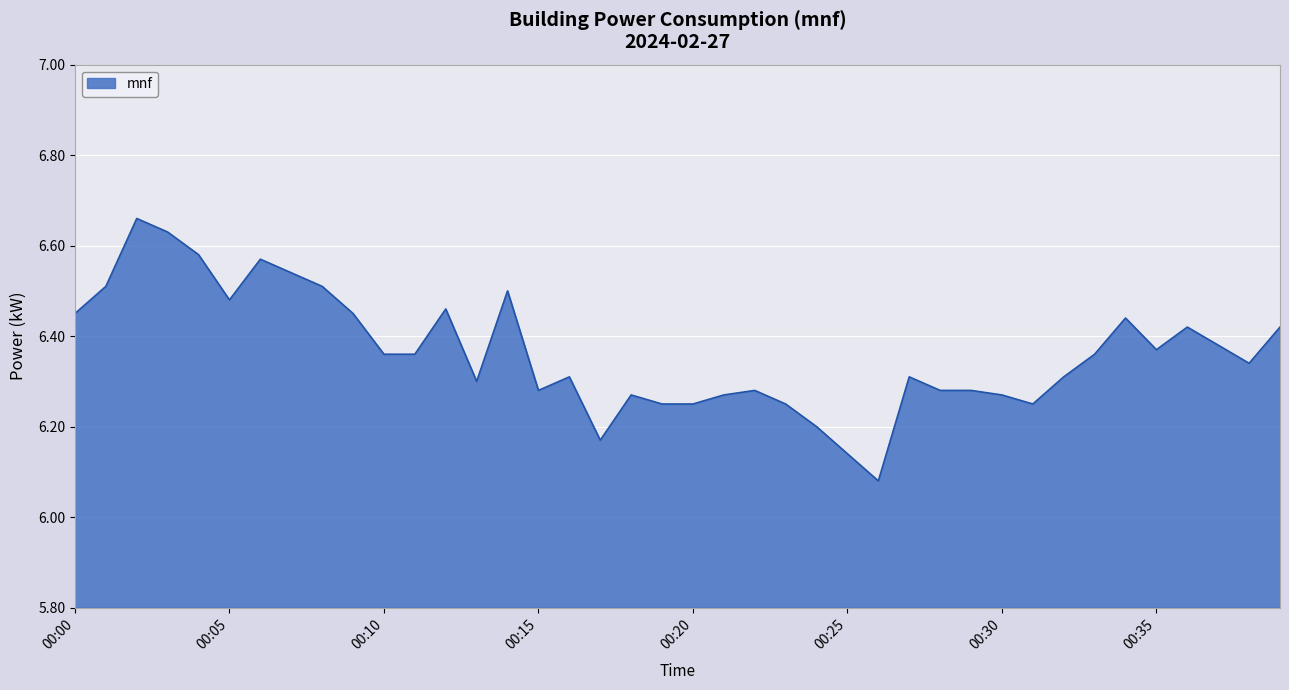

How many values are between 6 and 7?

40